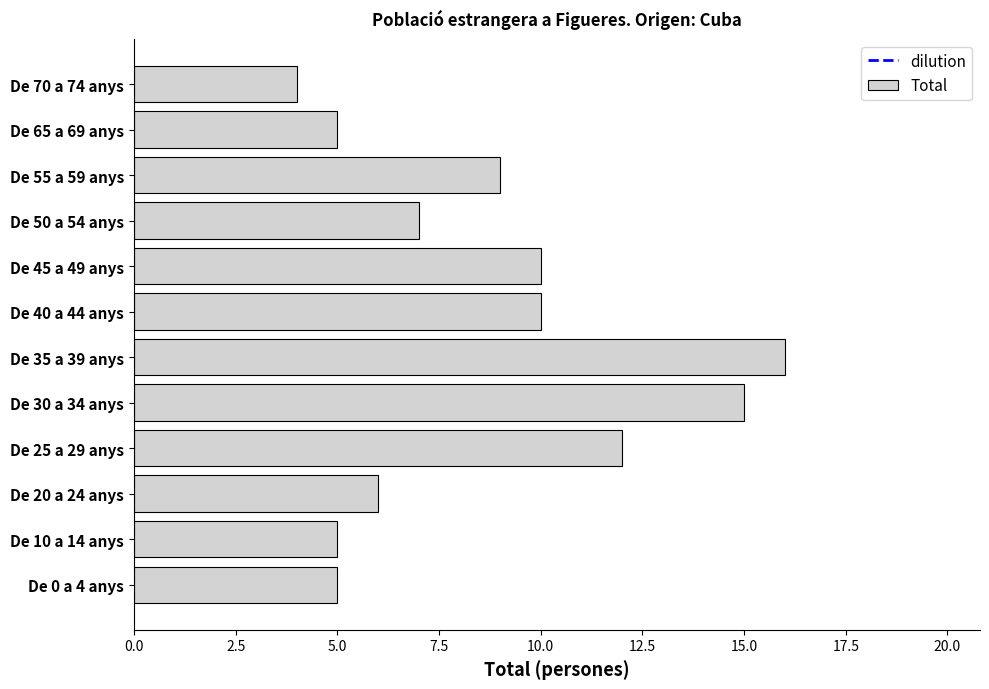

Which has a higher value, De 20 a 24 anys or De 55 a 59 anys?

De 55 a 59 anys